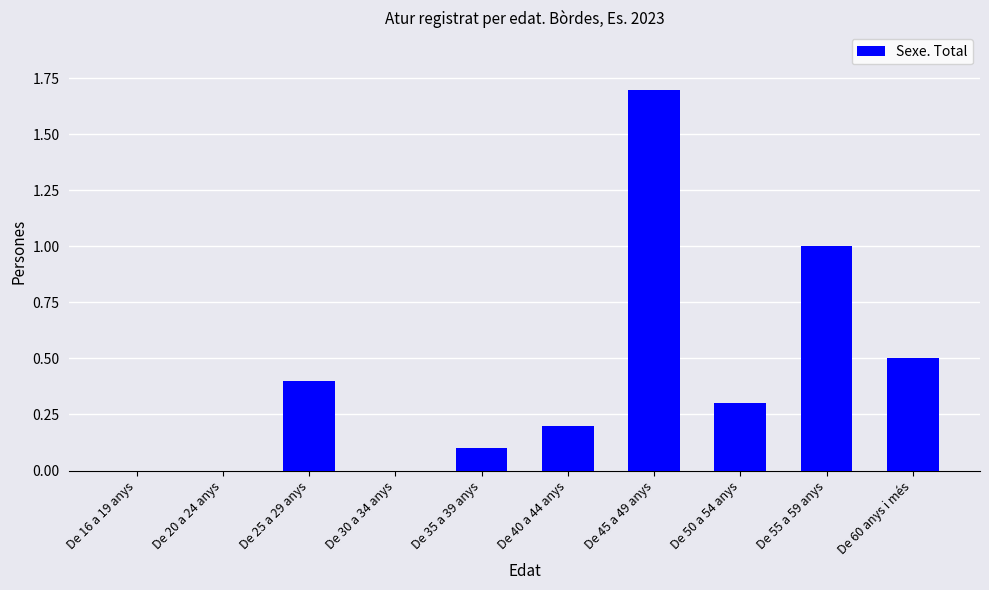

What is the change in value from De 25 a 29 anys to De 50 a 54 anys?

-0.1